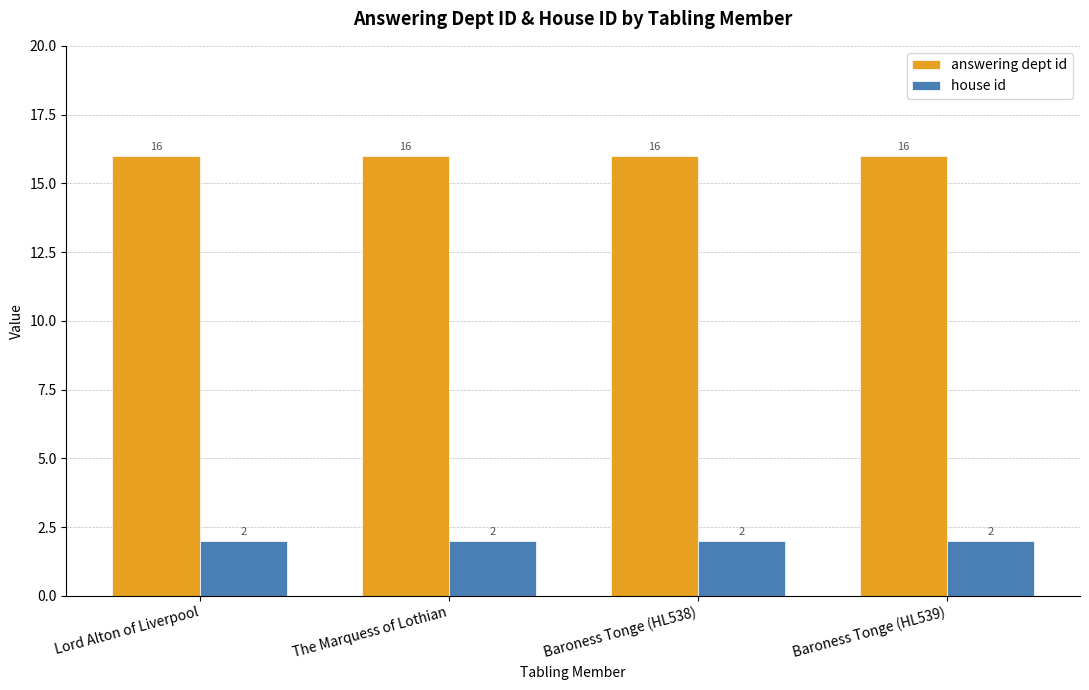

Are the bars horizontal?

No